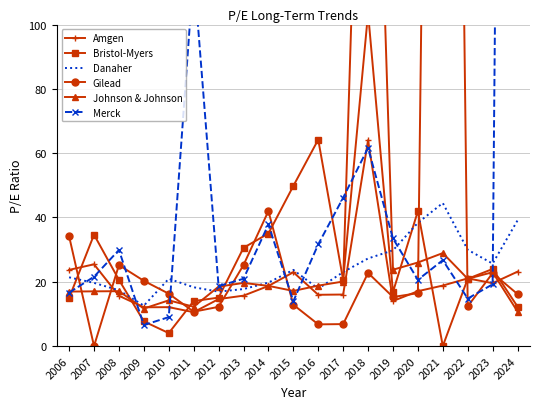

What is the difference between the second highest and minimum values in the Merck series?

110.1